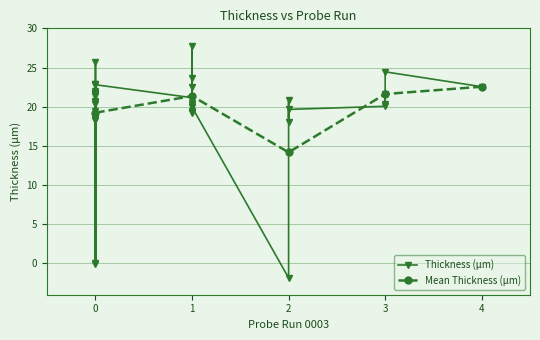

Reading right to left, extract all data points from this chart.

22.8	20.5	22.8	27.7	22.9	24.5	19.2	20.2	22.5	22.6	21.5	21.3	23.6	20.7	20.6	21.8	19.3	20.3	19.4	-1.9	19.4	21.7	20.0	20.4	18.2	-0.0	0.0	25.8	20.8	21.6	19.6	21.8	18.1	20.0	18.3	21.7	21.2	18.6	21.6	22.1